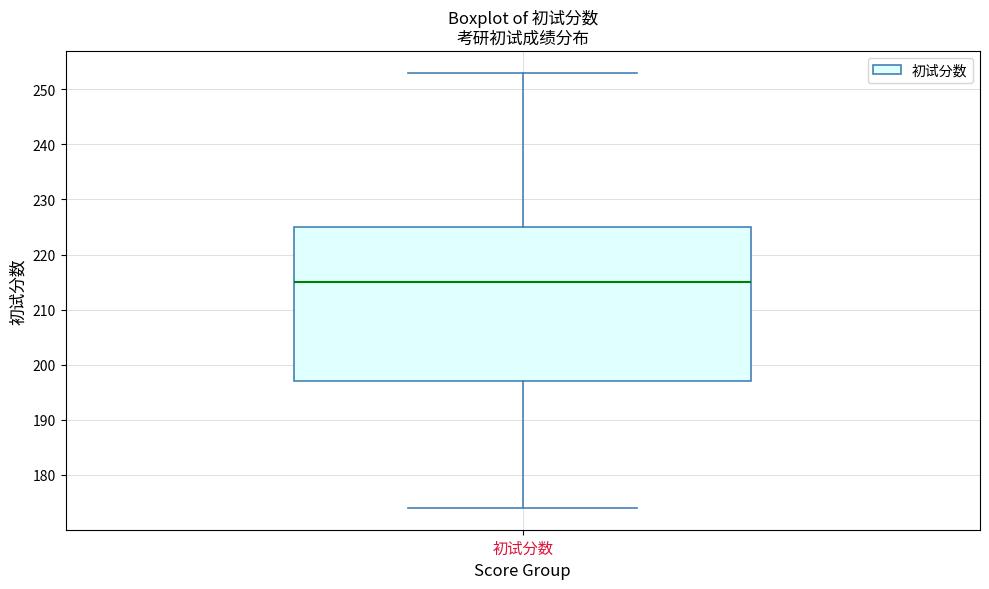

Where is the lower edge of the box for 初试分数 on the y-axis? The values are not printed on the chart, so give them approximately, as read against the axis.

197